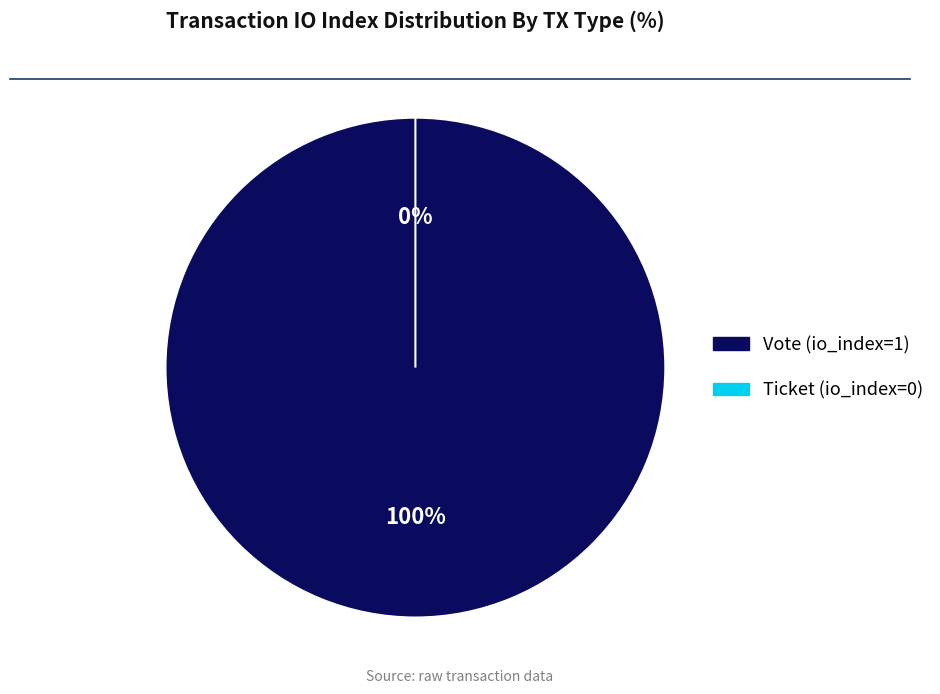

True or false: Vote (io_index=1) accounts for 92% of the total.

False